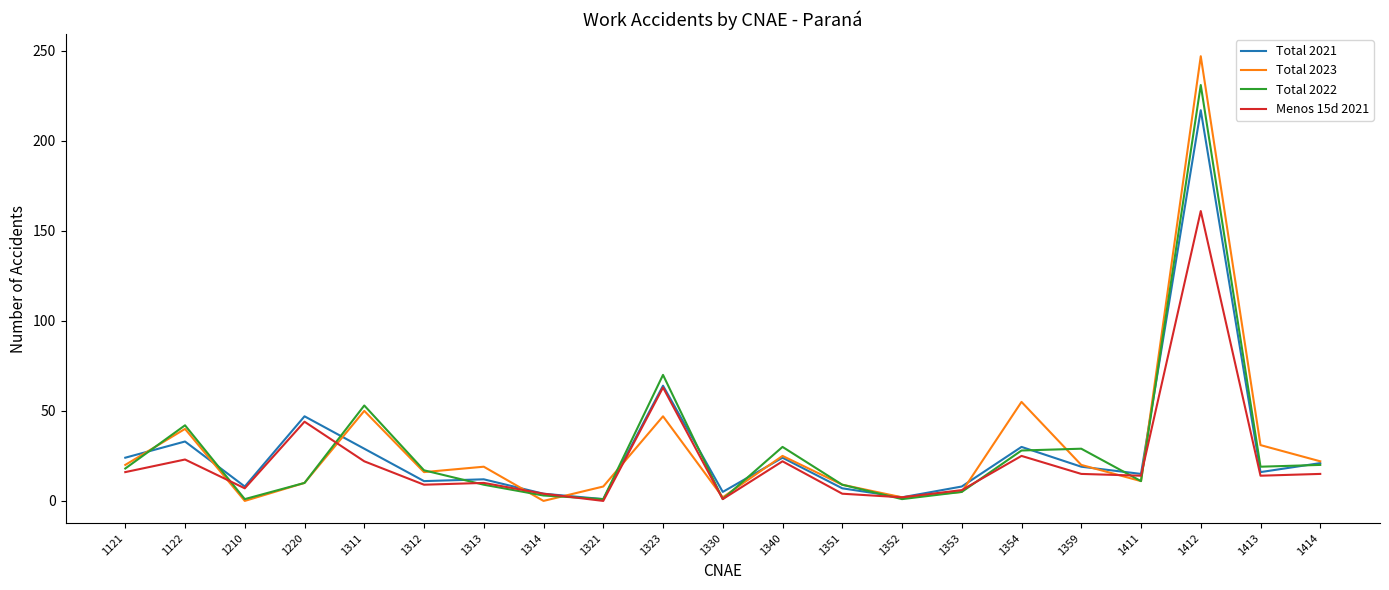

Is the value of Menos 15d 2021 at 1359 greater than the value of Total 2023 at 1220?

Yes